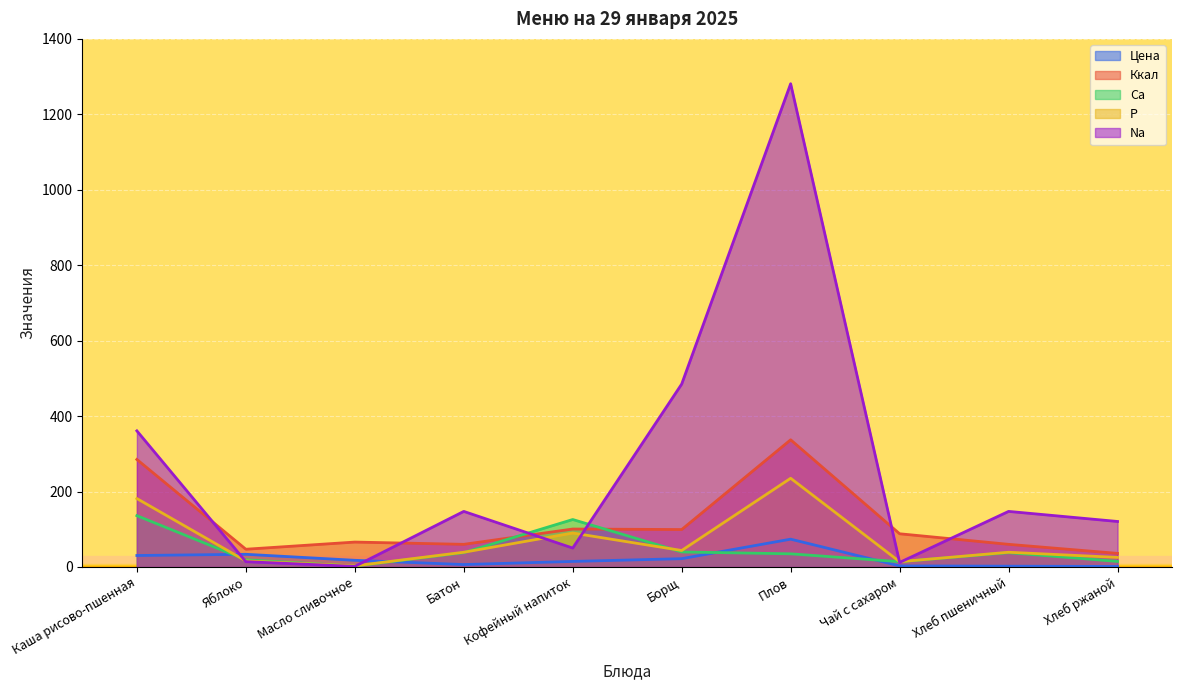

What is the lowest value of the Ca series?

2.4